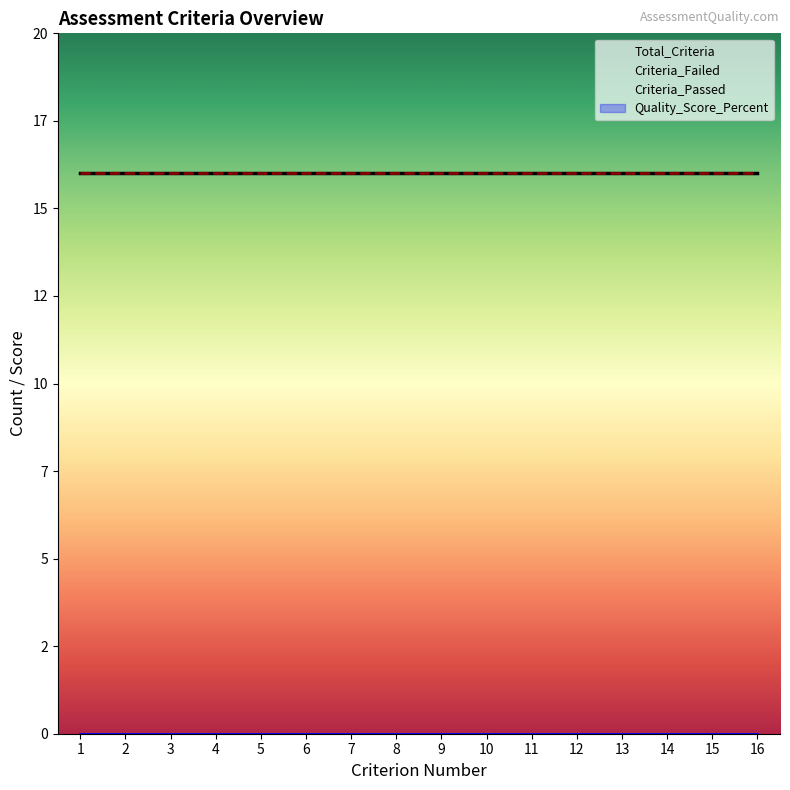

At which label is Criterion_Number closest to 8?

8